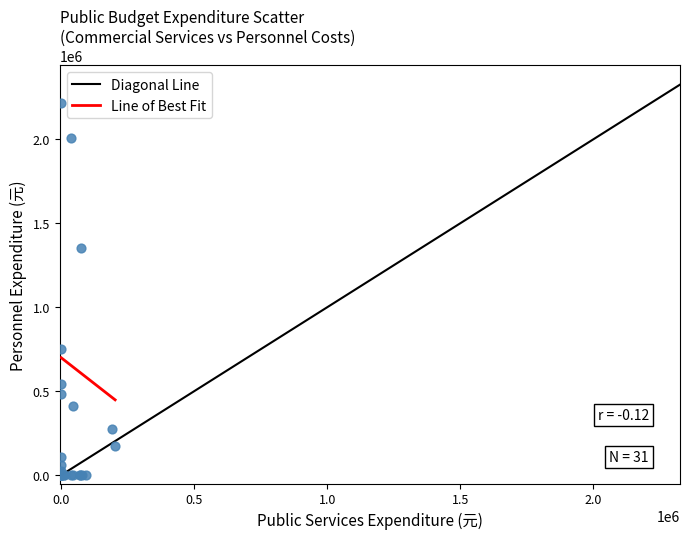

What Y value in the scatter plot is closest to 1107508?

1351551.0